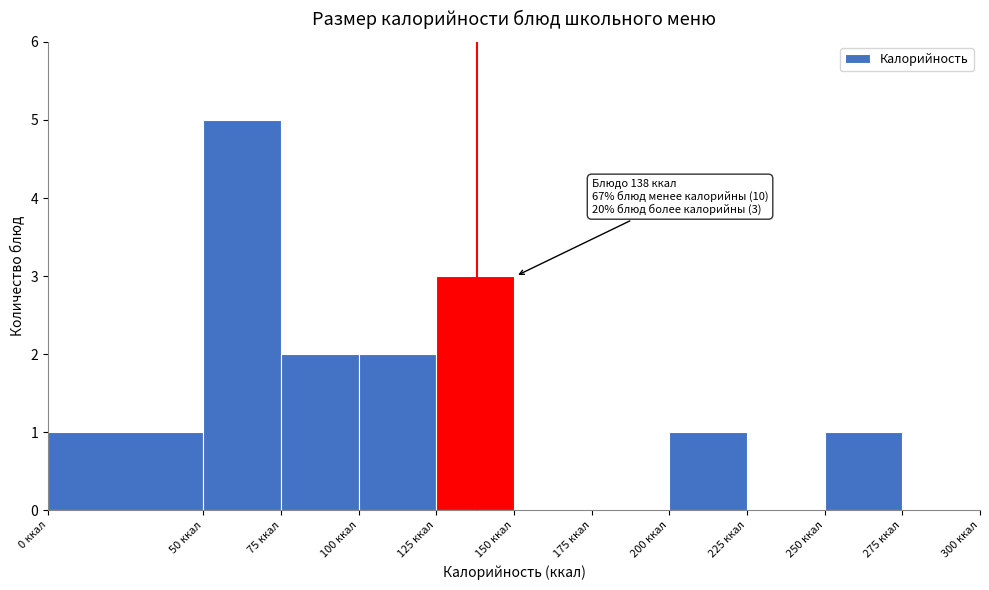

Which range on the x-axis has the tallest bar?

50 to 75